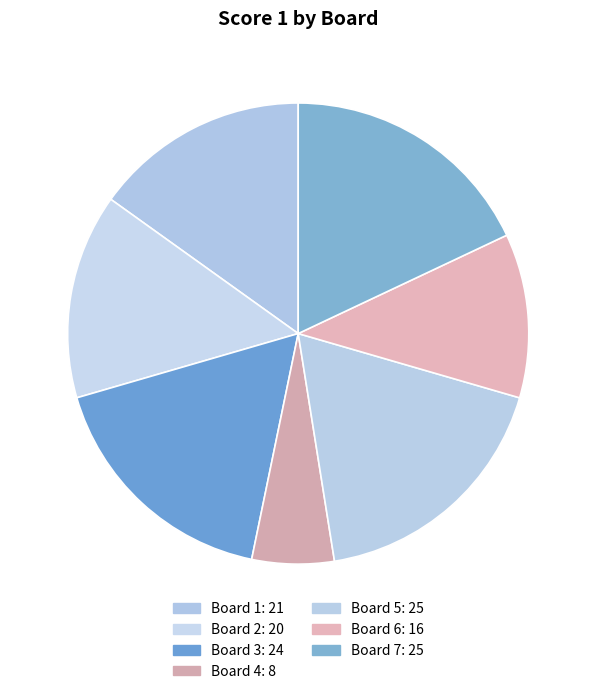

How many segments does this pie chart have?

7